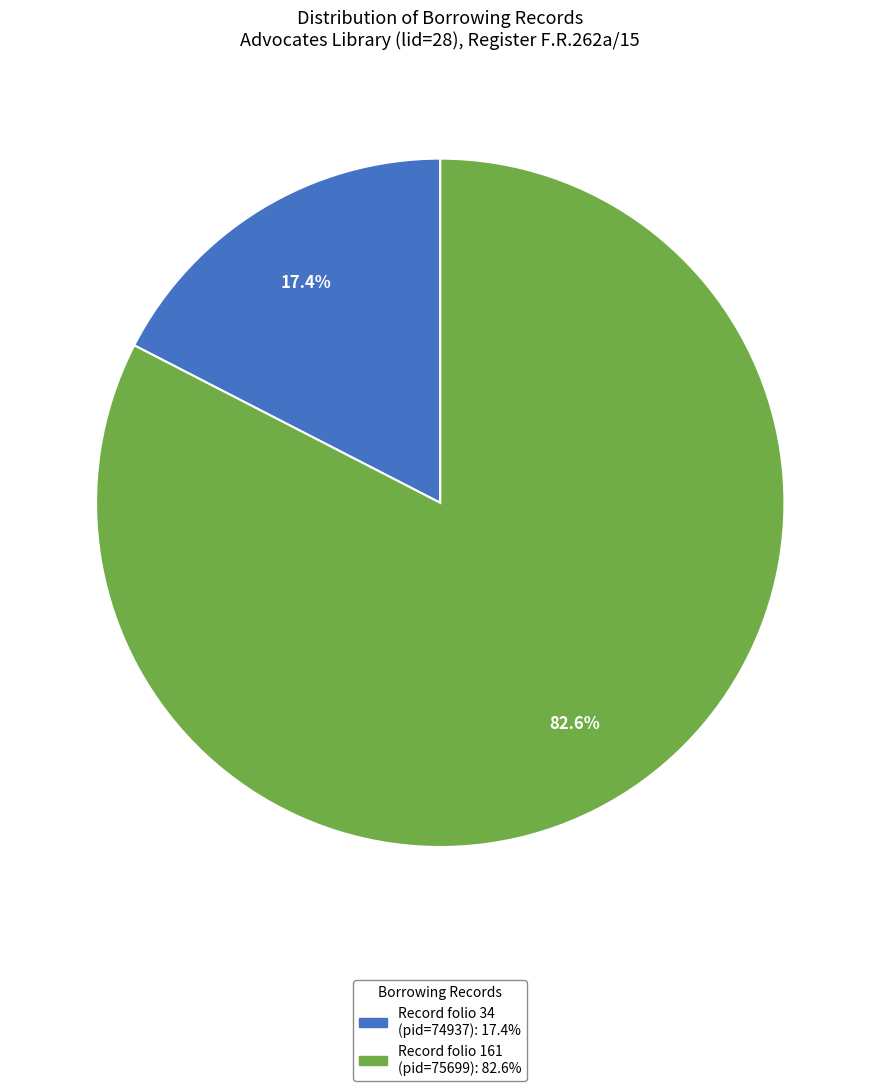

Is there any slice that represents more than half of the pie?

Yes